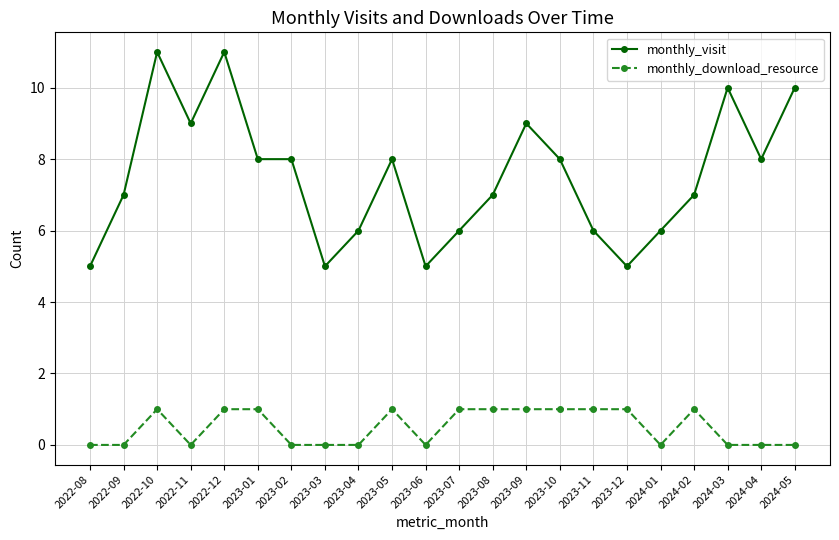

What position from the right is 2023-06?

12